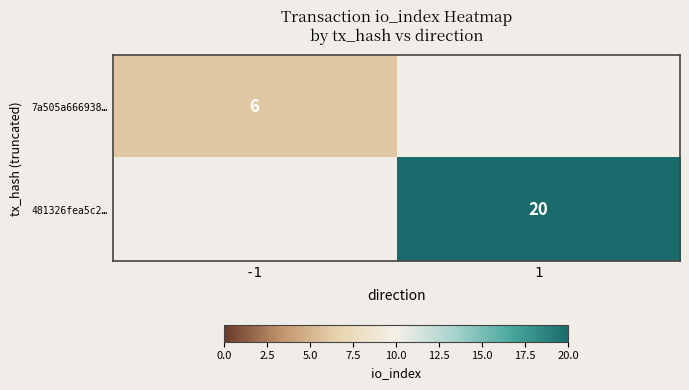

True or false: 7a505a666938… has a value of 9 at -1.

False